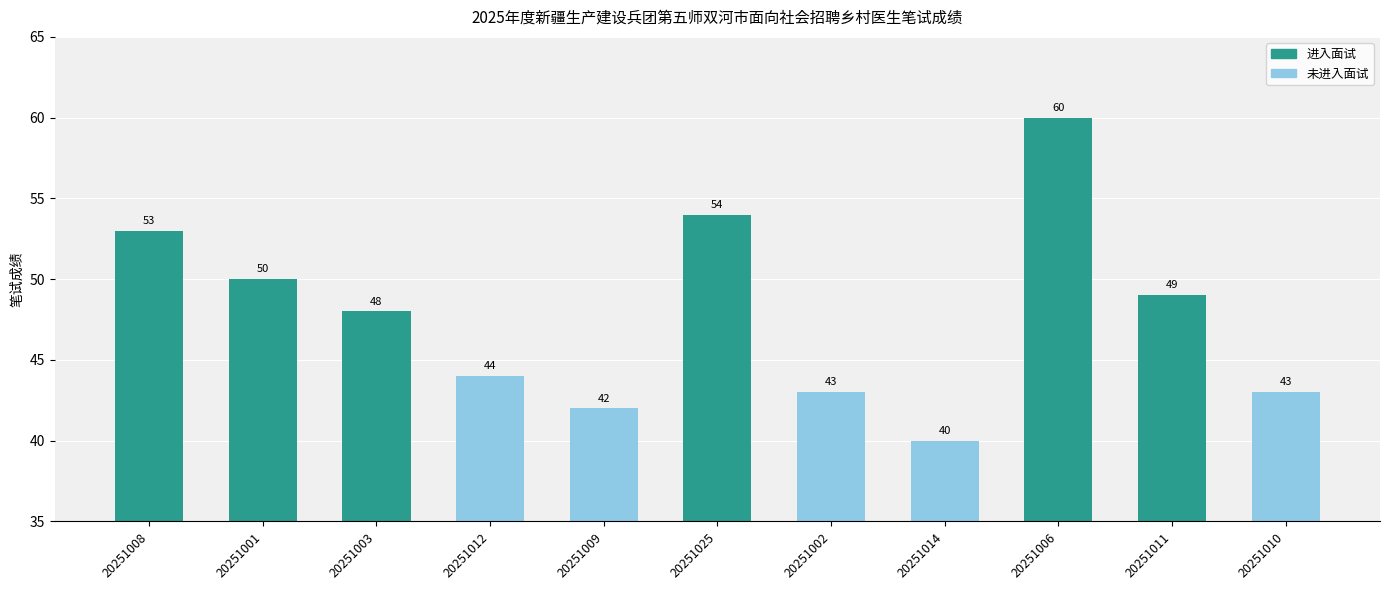

Which has a higher value, 20251001 or 20251011?

20251001